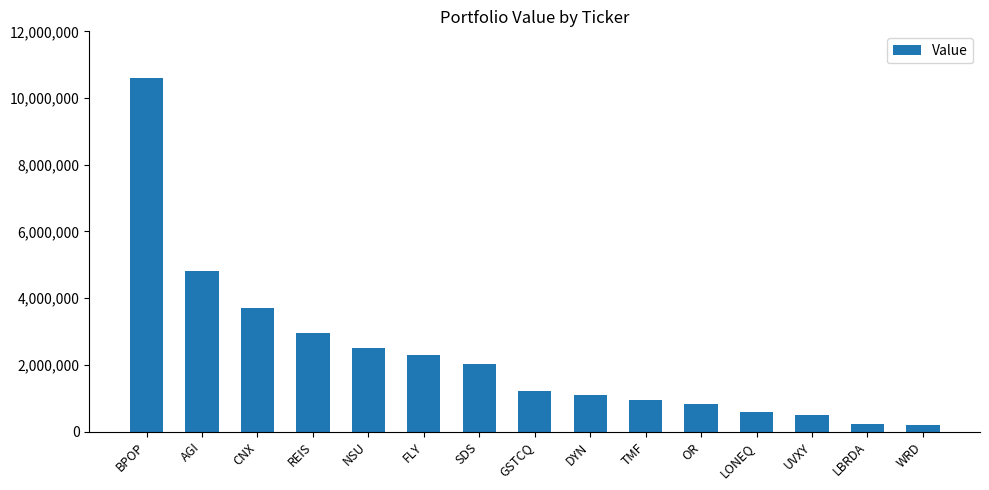

What is the value of the 9th bar from the left?

1100000